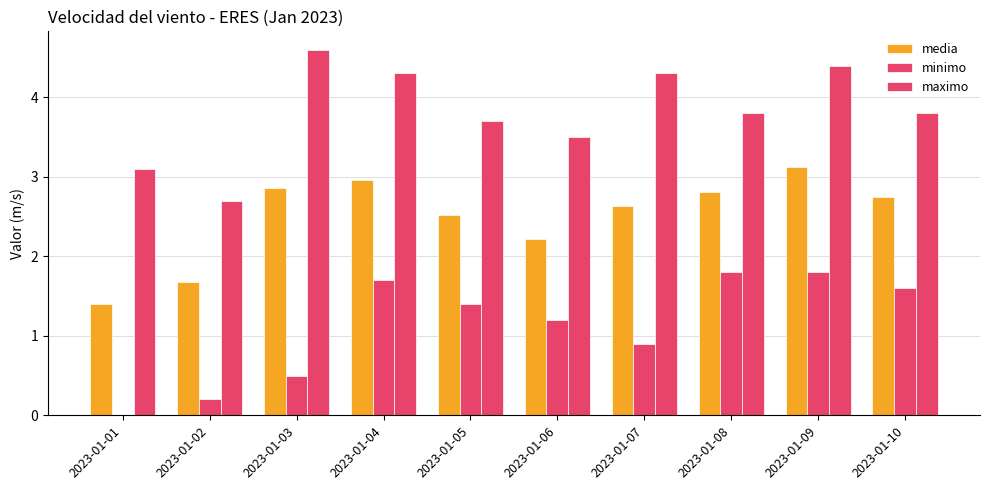

Which series changed the most between 2023-01-03 and 2023-01-08?

minimo